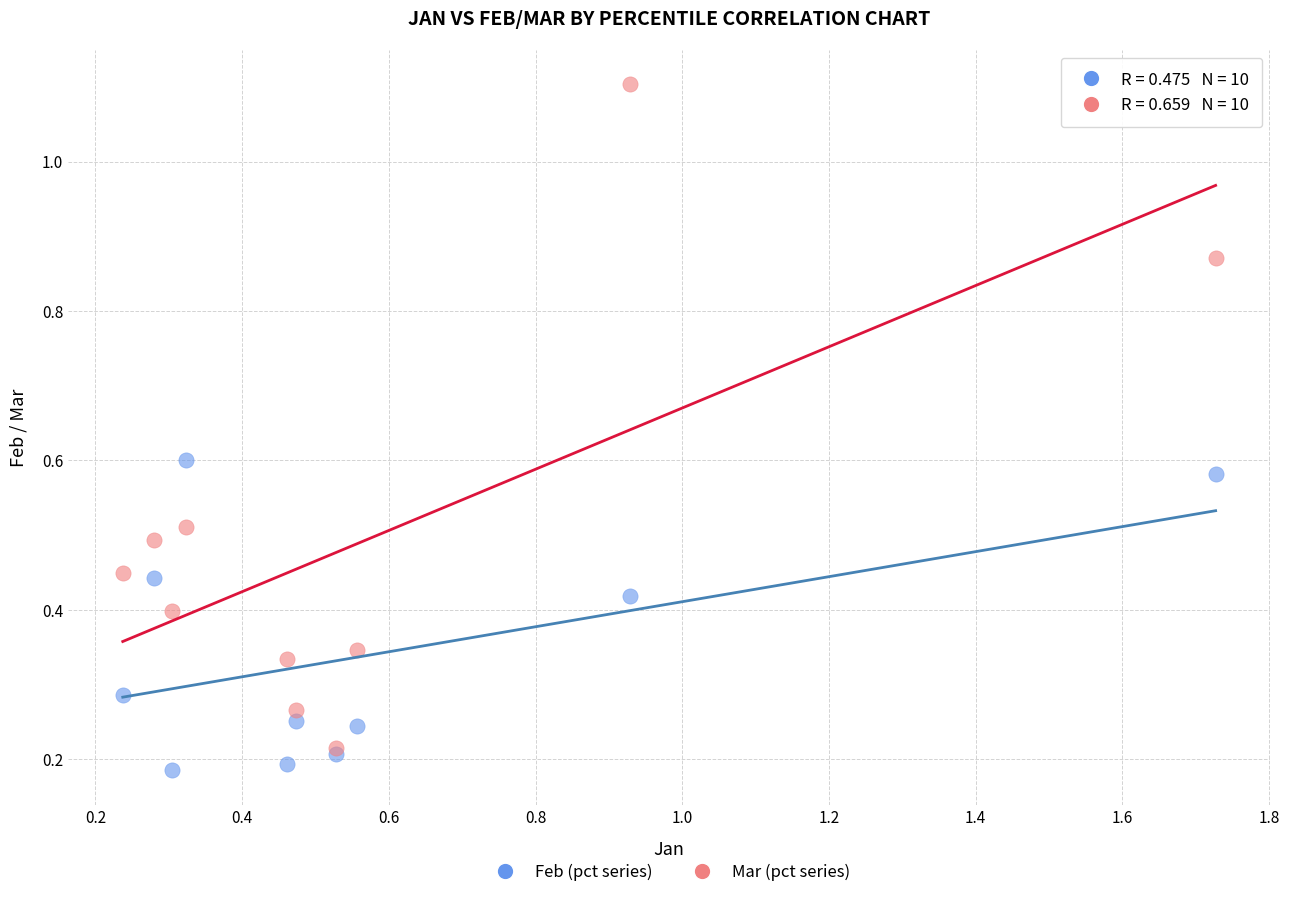

Which series contains the highest Y value?

Mar (pct series)